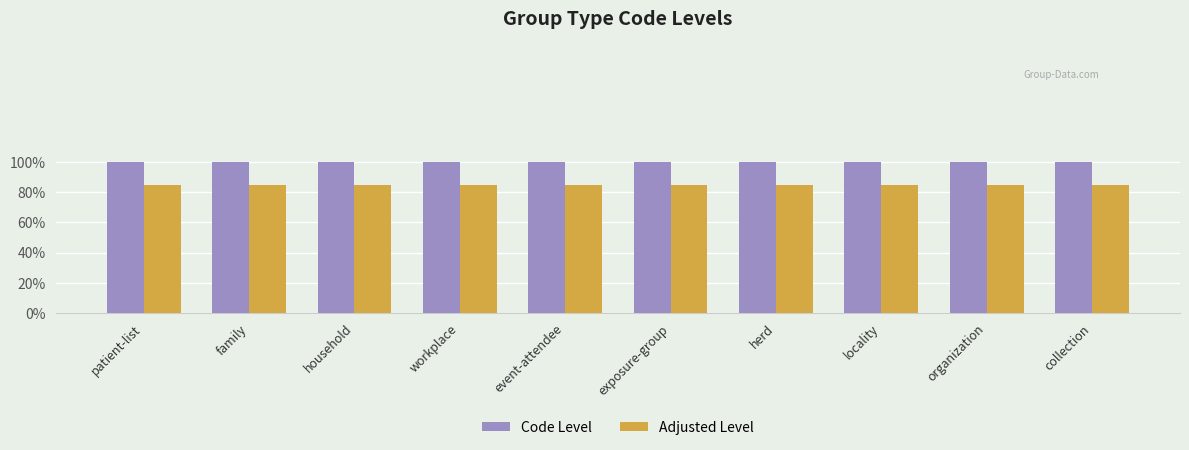

What is the label of the 4th bar from the left?

workplace